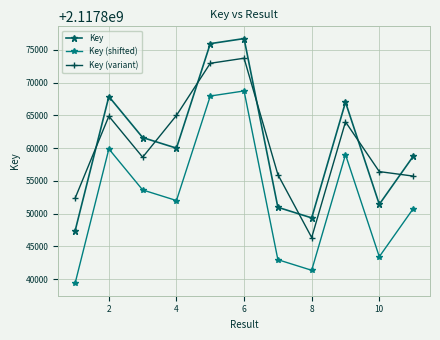

True or false: Key and Key (shifted) cross at least once.

False